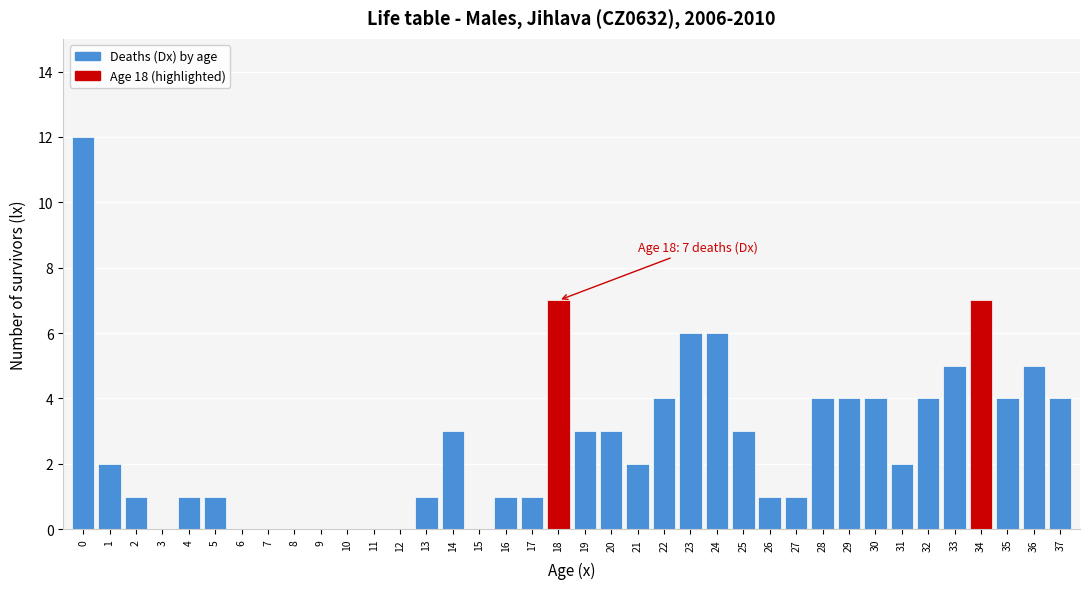

What is the ratio of the value at 37 to the value at 4?

4.0